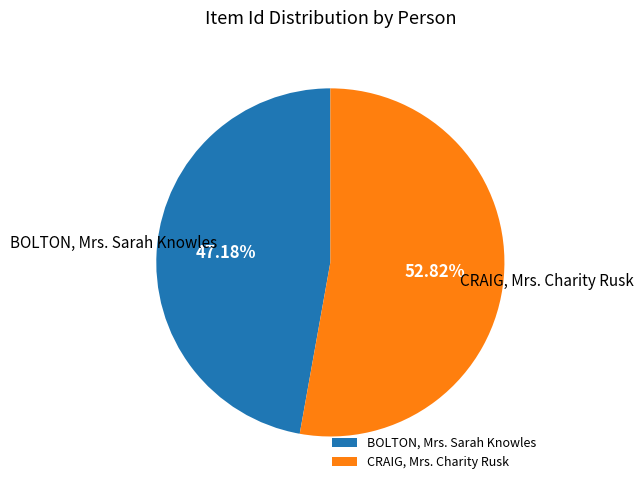

How many segments does this pie chart have?

2